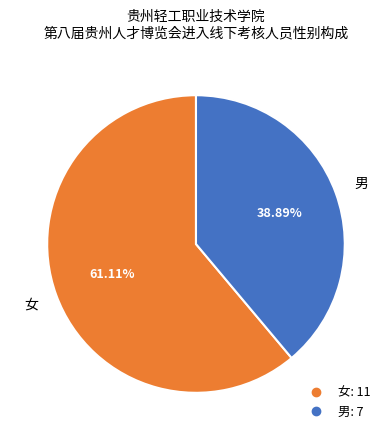

Combined, what portion of the pie is 男 and 女?

100.0%